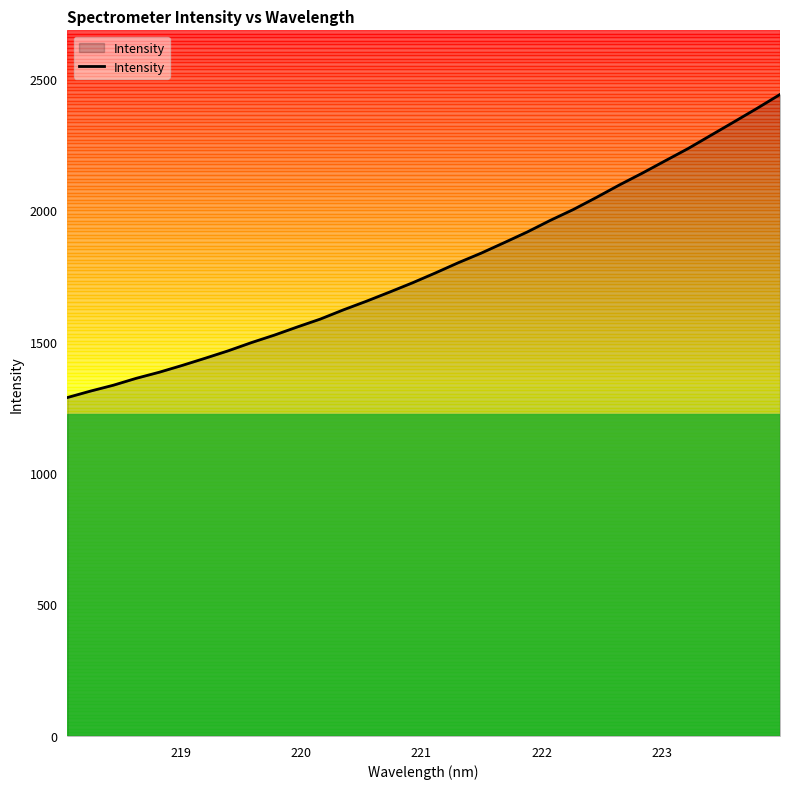

What is the difference between the maximum and minimum values?

1152.6